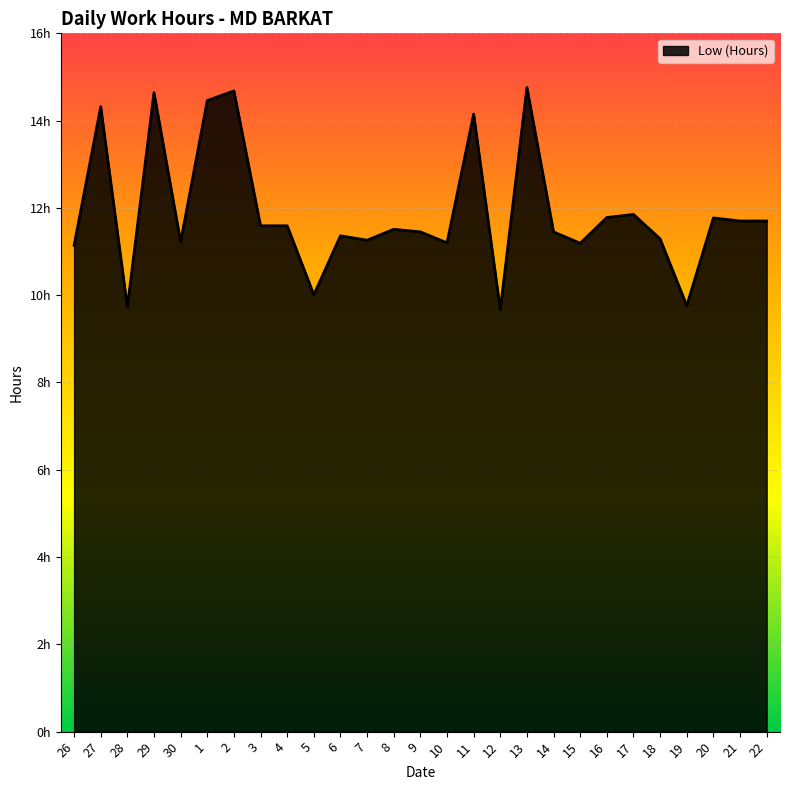

Does the chart have visible grid lines?

Yes